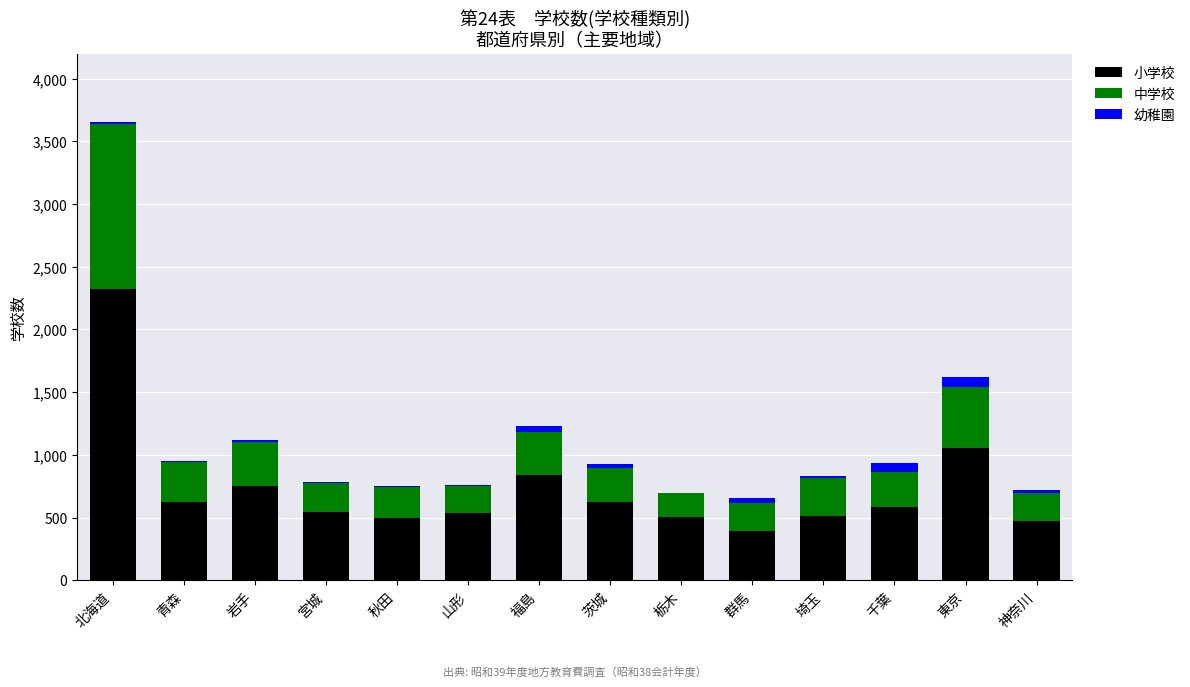

True or false: 小学校 has a value of 849 at 山形.

False